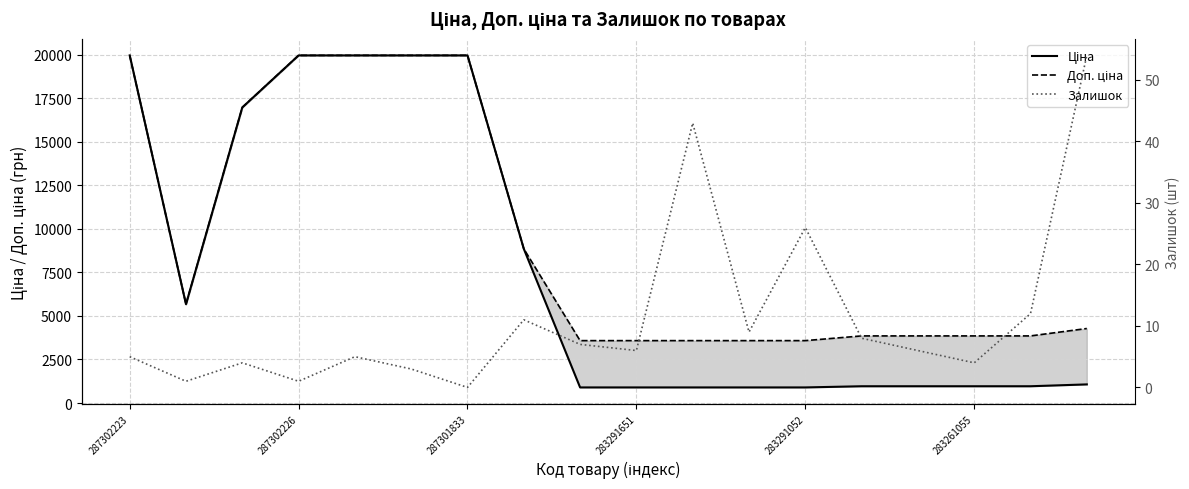

How many values in the Залишок series are below 6?

8